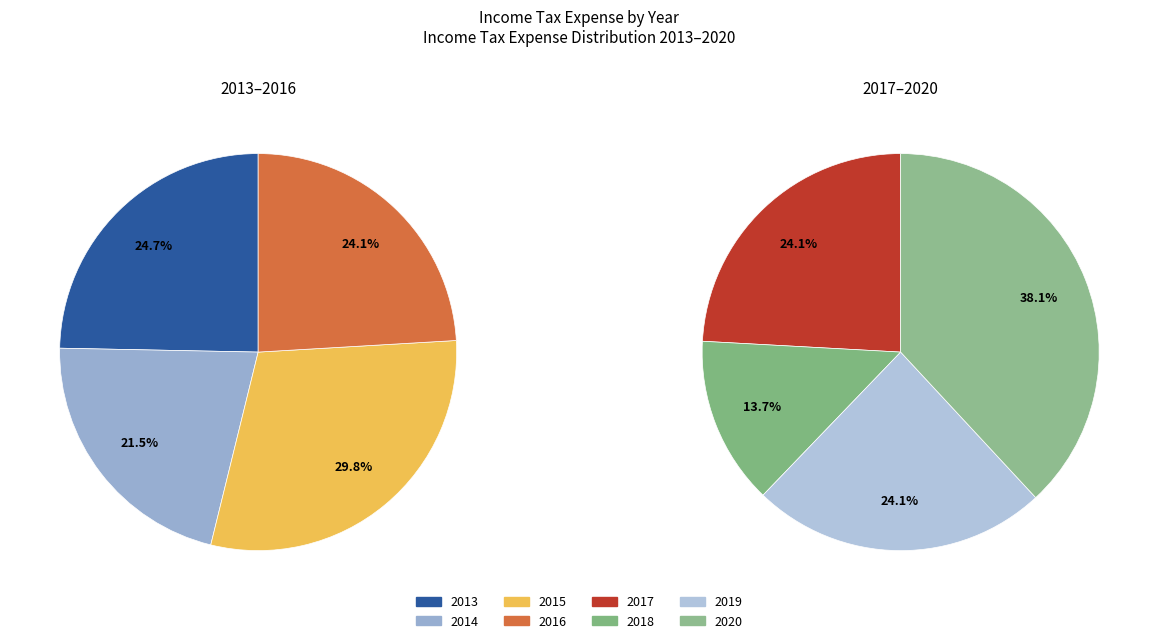

Count the number of slices in the pie.

8